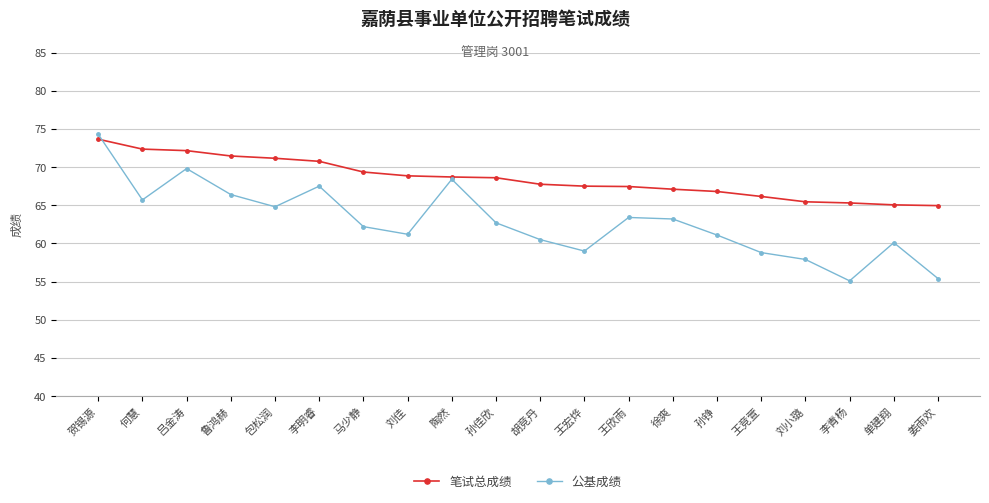

At which category does 公基成绩 reach its first local peak?

吕金涛